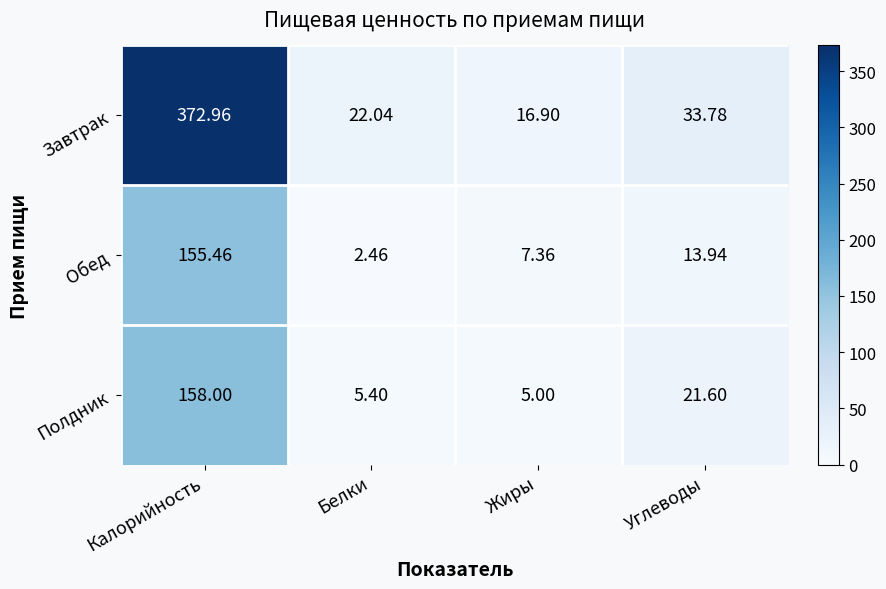

Is the value of Обед at Углеводы greater than the value of Завтрак at Белки?

No